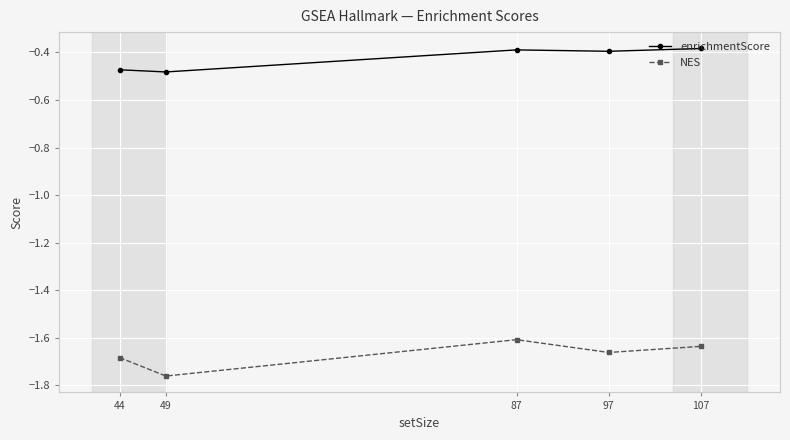

Where is the first local minimum for enrichmentScore?

49